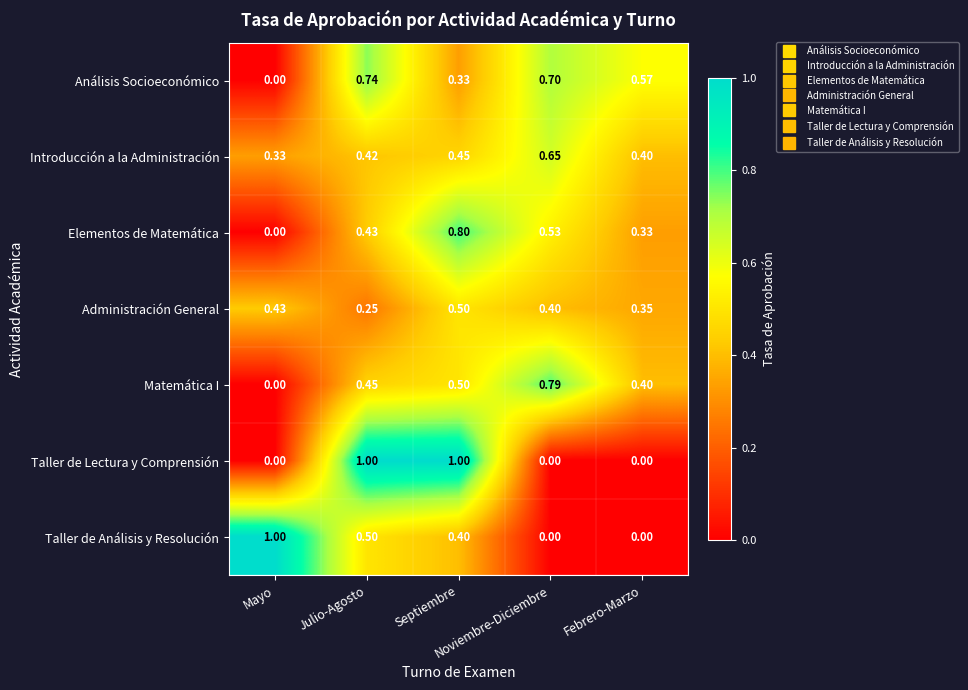

Which series has the largest total across all categories?

Análisis Socioeconómico